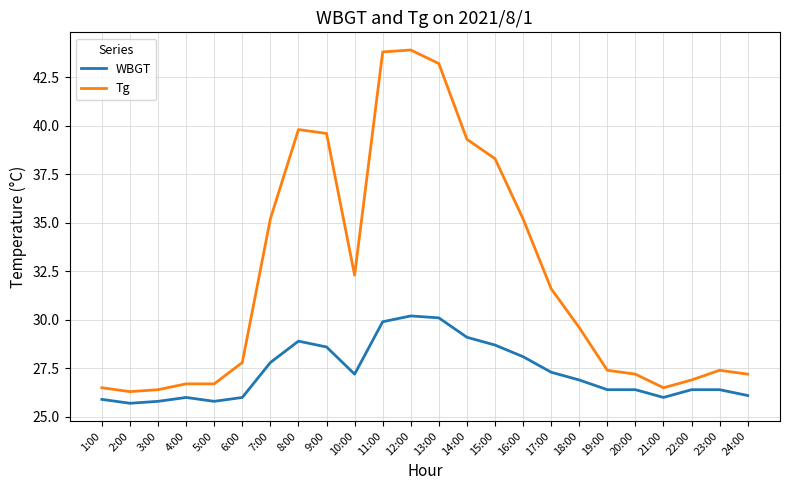

Count the number of categories in the chart.

24